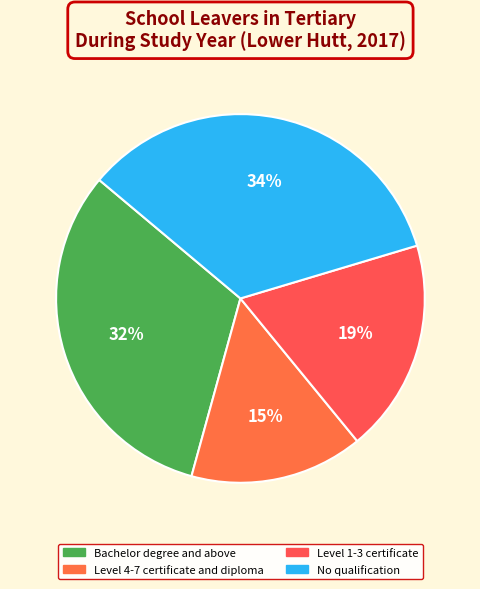

The Level 1-3 certificate slice represents 19% of the pie. True or false?

True